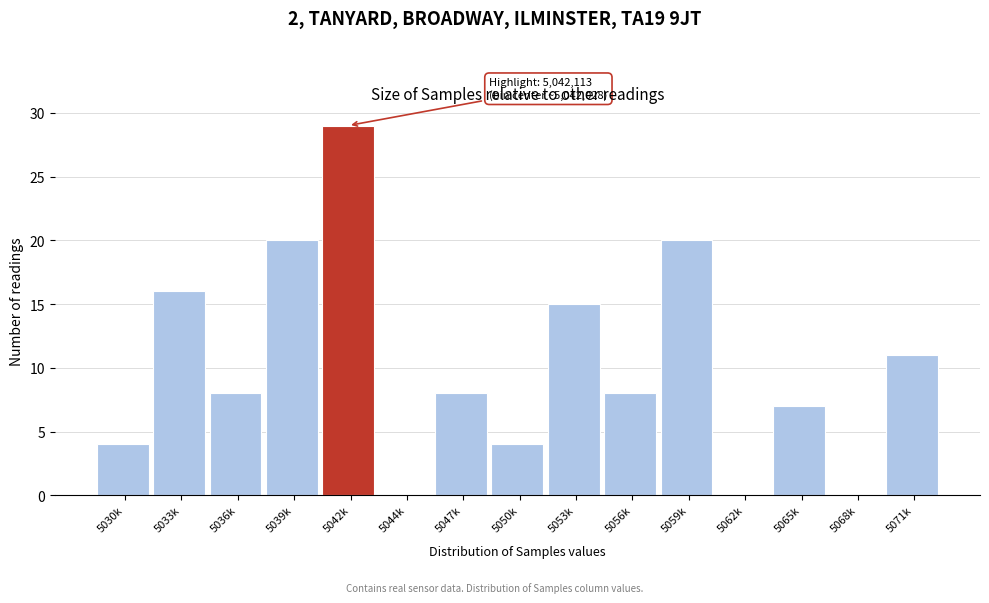

Reading right to left, list all the values displayed in this chart.

5071k=11	5068k=0	5065k=7	5062k=0	5059k=20	5056k=8	5053k=15	5050k=4	5047k=8	5044k=0	5042k=29	5039k=20	5036k=8	5033k=16	5030k=4